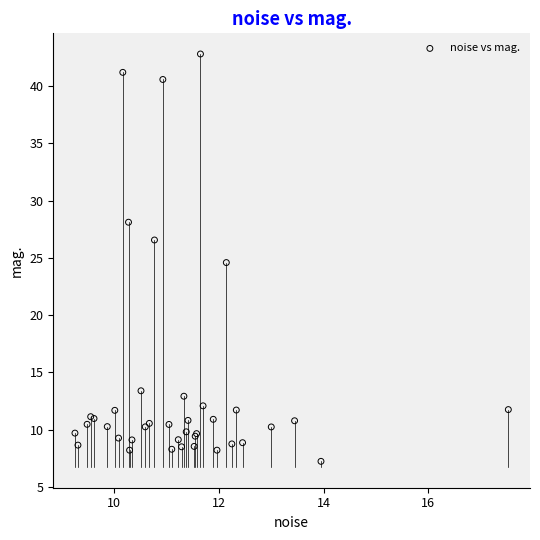

What Y value in the scatter plot is closest to 25?

24.6